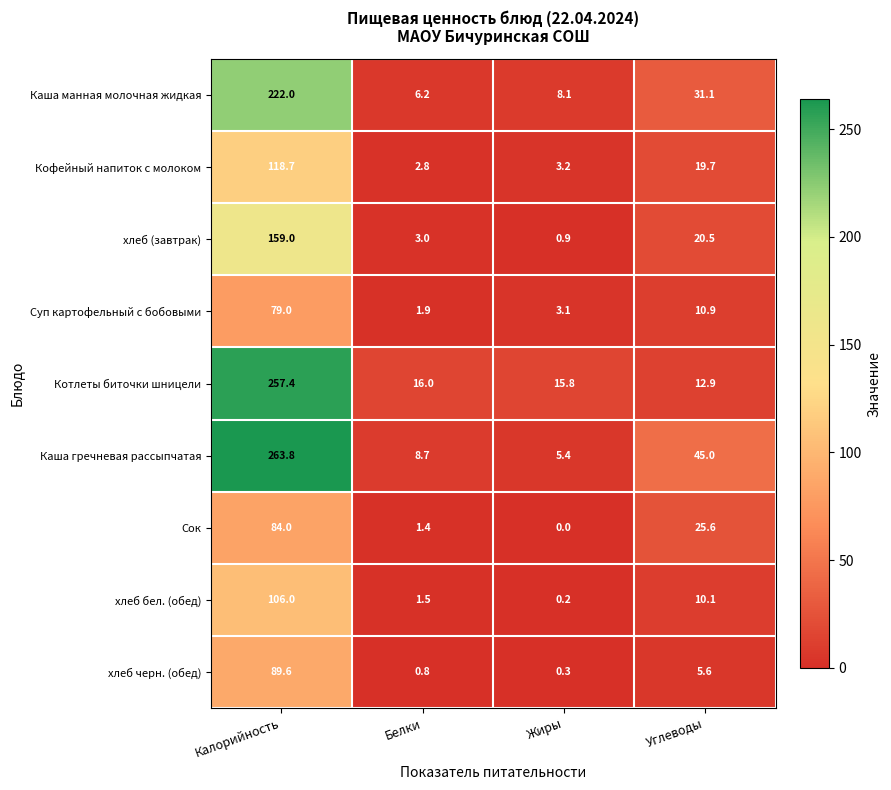

What is the difference between the maximum and second lowest values in the хлеб (завтрак) series?

156.0